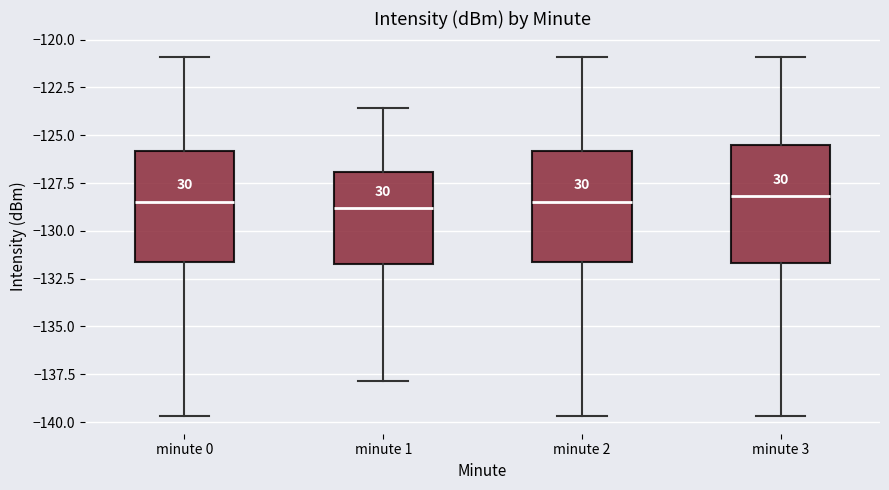

Reading left to right, transcribe this box plot: for each box, give where its median line is, the range the box spans, and where its two whiskers end, as read against the y-axis. The values are not printed on the chart, so give them approximately, as read against the axis.

minute 0: median -128.5, box -131.5 to -126.0, whiskers -139.5 to -121.0
minute 1: median -129.0, box -131.5 to -127.0, whiskers -138.0 to -123.5
minute 2: median -128.5, box -131.5 to -126.0, whiskers -139.5 to -121.0
minute 3: median -128.0, box -131.5 to -125.5, whiskers -139.5 to -121.0